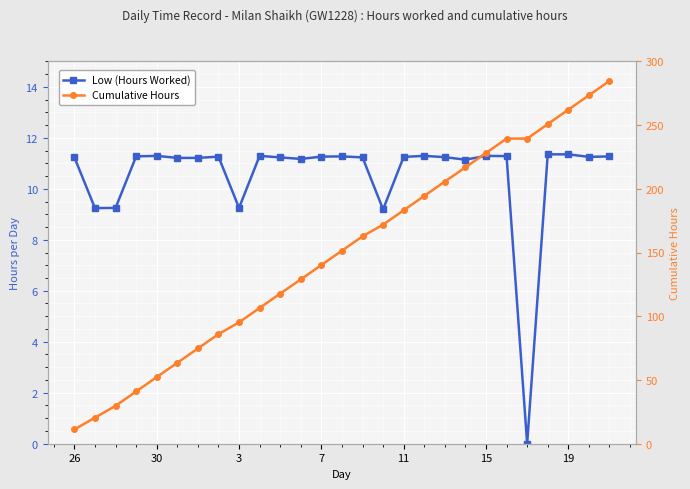

What is the difference between the maximum and minimum values in the Low (Hours Worked) series?

11.3